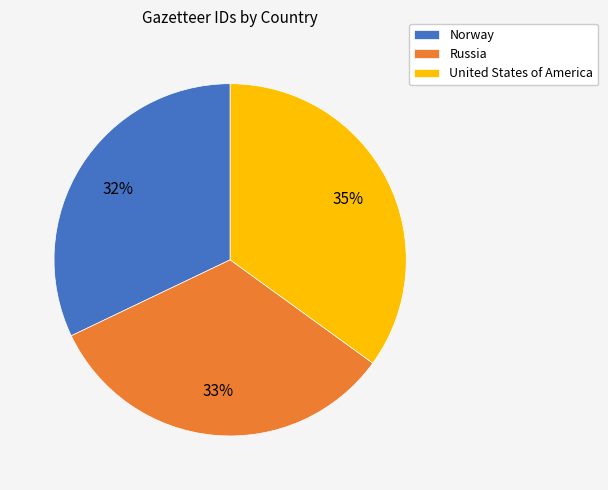

Count the number of slices in the pie.

3